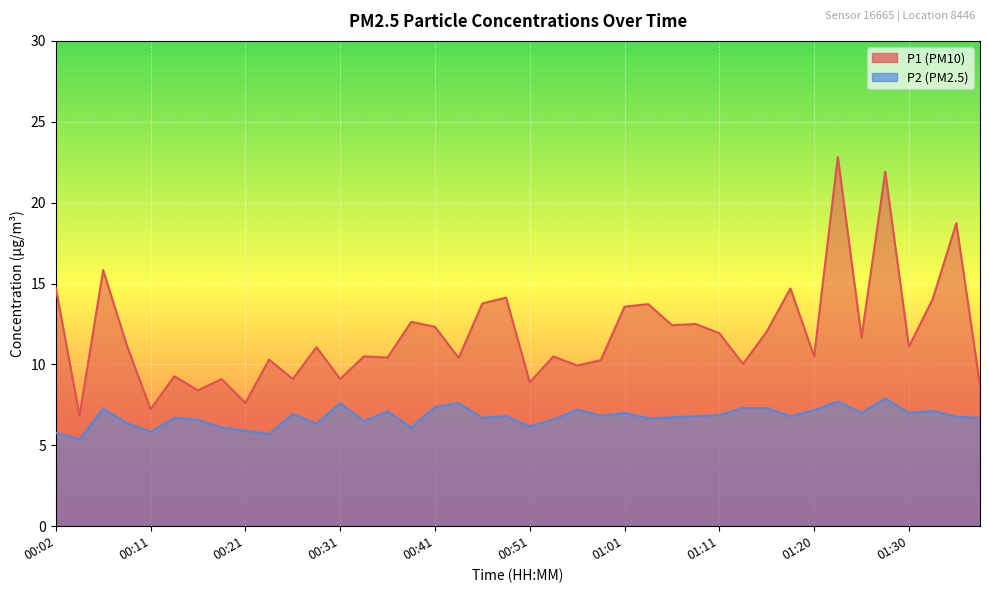

At which label does P1 first exceed 11?

00:02